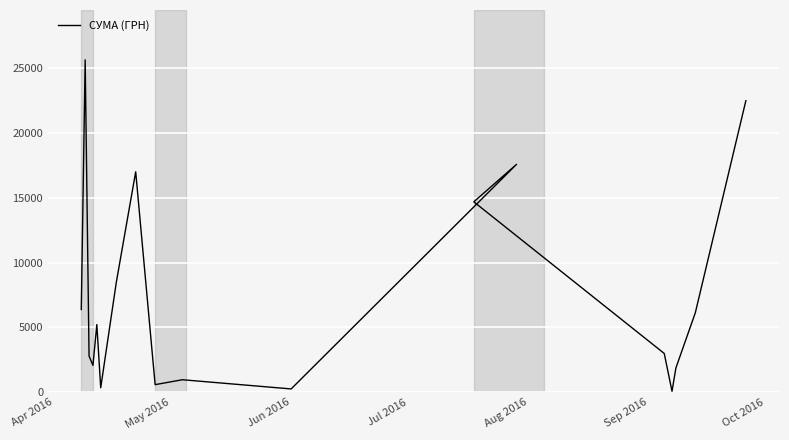

Reading right to left, list all the values displayed in this chart.

22483.2	6139.8	1880.0	84.5	2999.0	14688.8	17579.0	264.0	972.6	594.0	17001.0	8461.0	352.8	5224.5	2078.7	2801.3	25631.6	6386.5